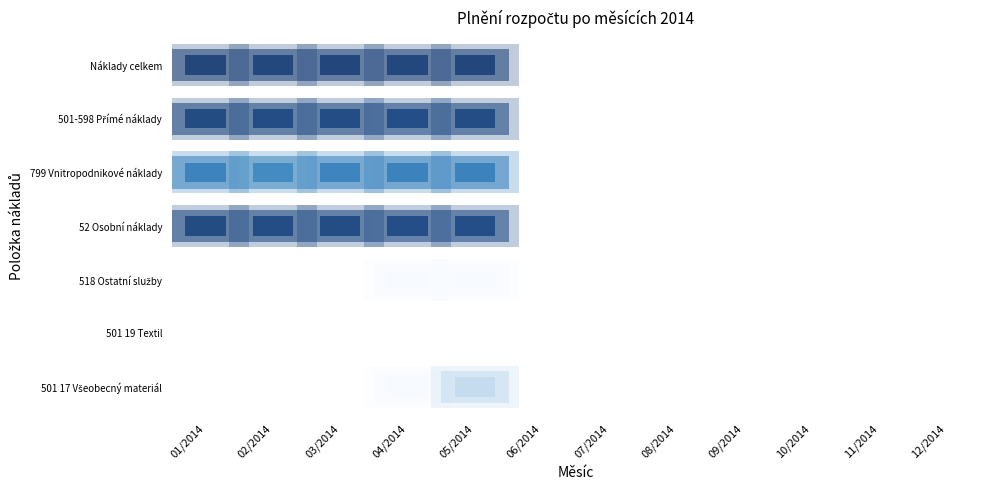

At how many categories does at least one series exceed 97?

5